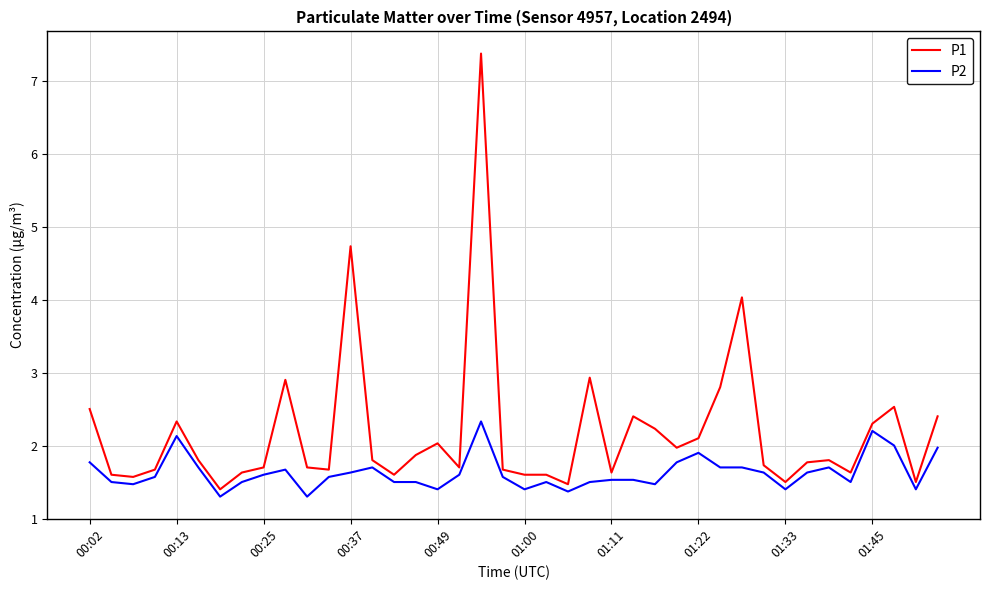

List the series in order of their overall mean, highest first.

P1, P2